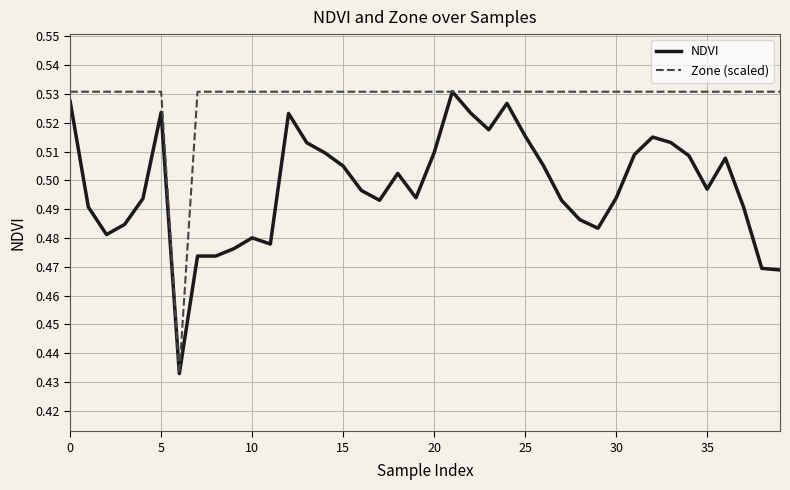

How many Zone (scaled) values are between 0 and 1?

40